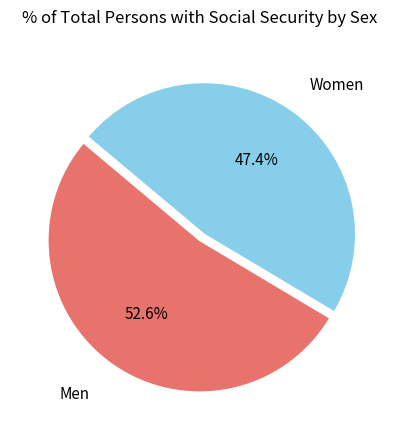

Is there any slice that represents more than half of the pie?

Yes